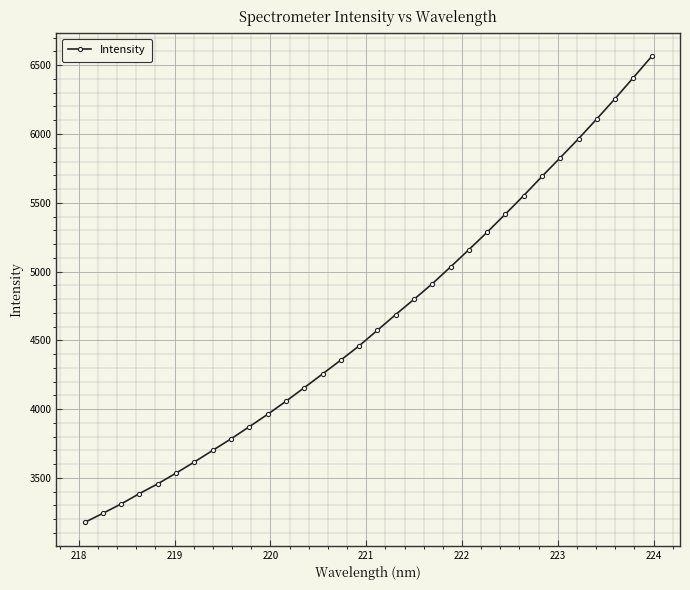

What is the sum of all values?

148561.3